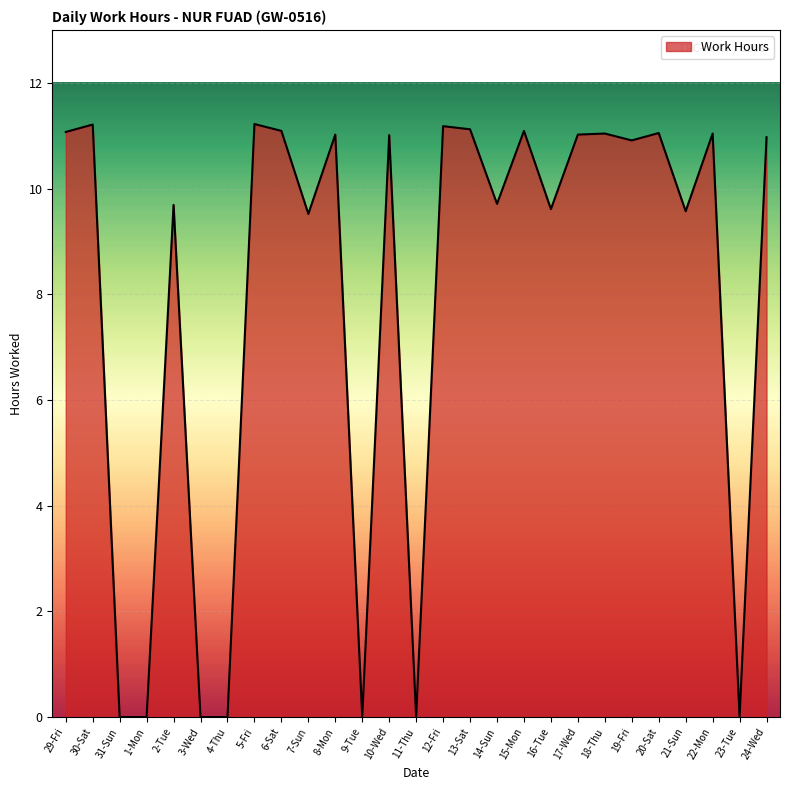

The chart shows a value of 18.5 at 15-Mon. True or false?

False